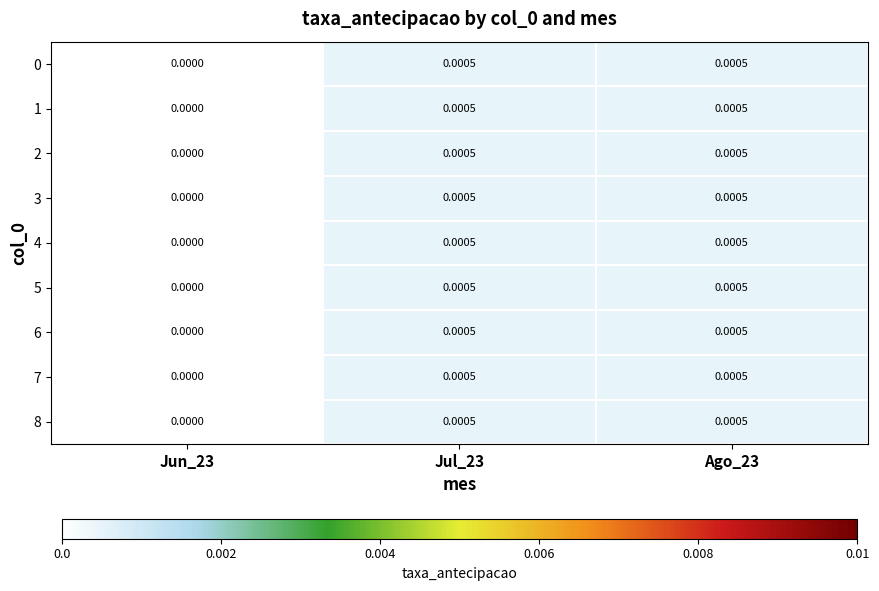

Is the value of 8 at Jun_23 greater than the value of 4 at Jul_23?

No